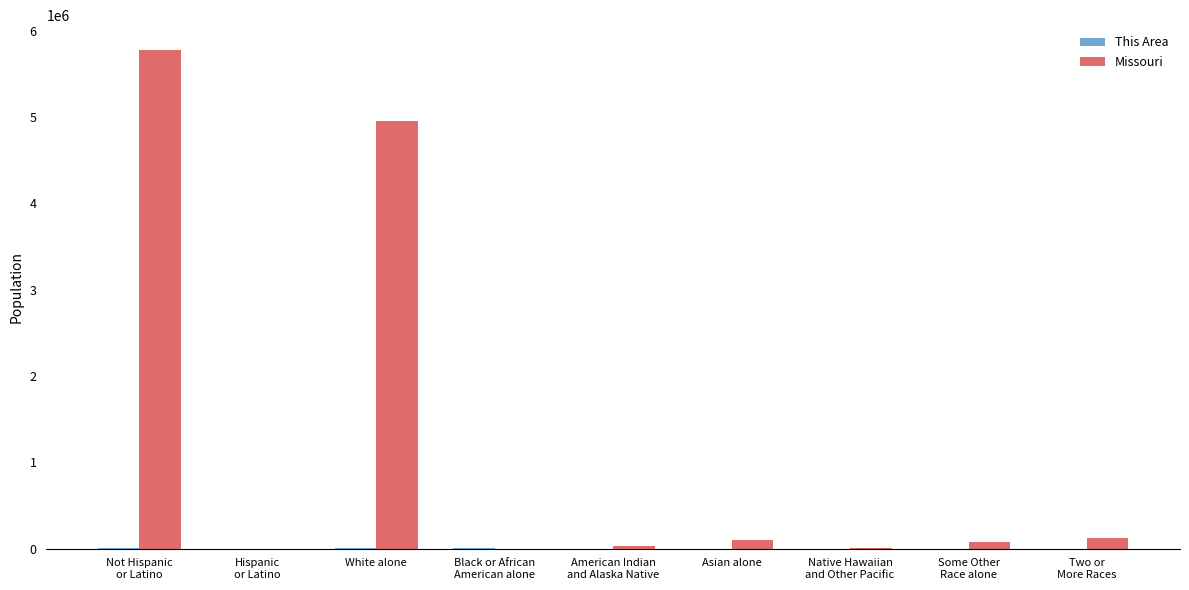

Where is Missouri nearest to the value 2888424?

White alone